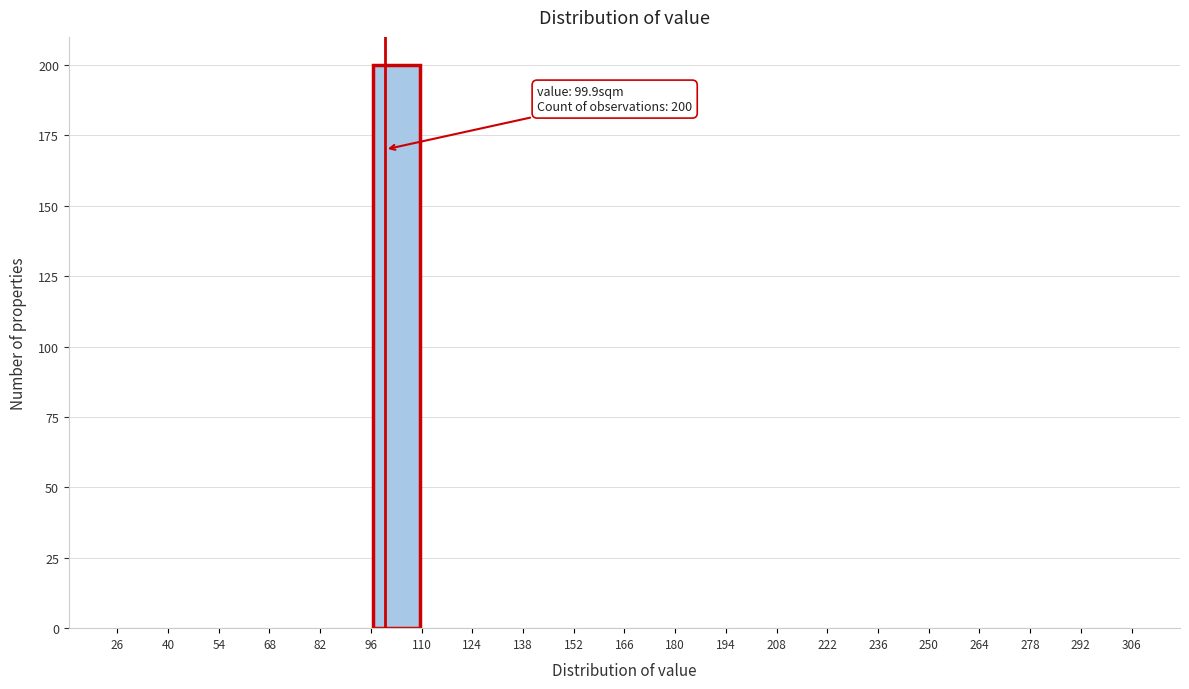

Which range on the x-axis has the tallest bar?

96 to 110